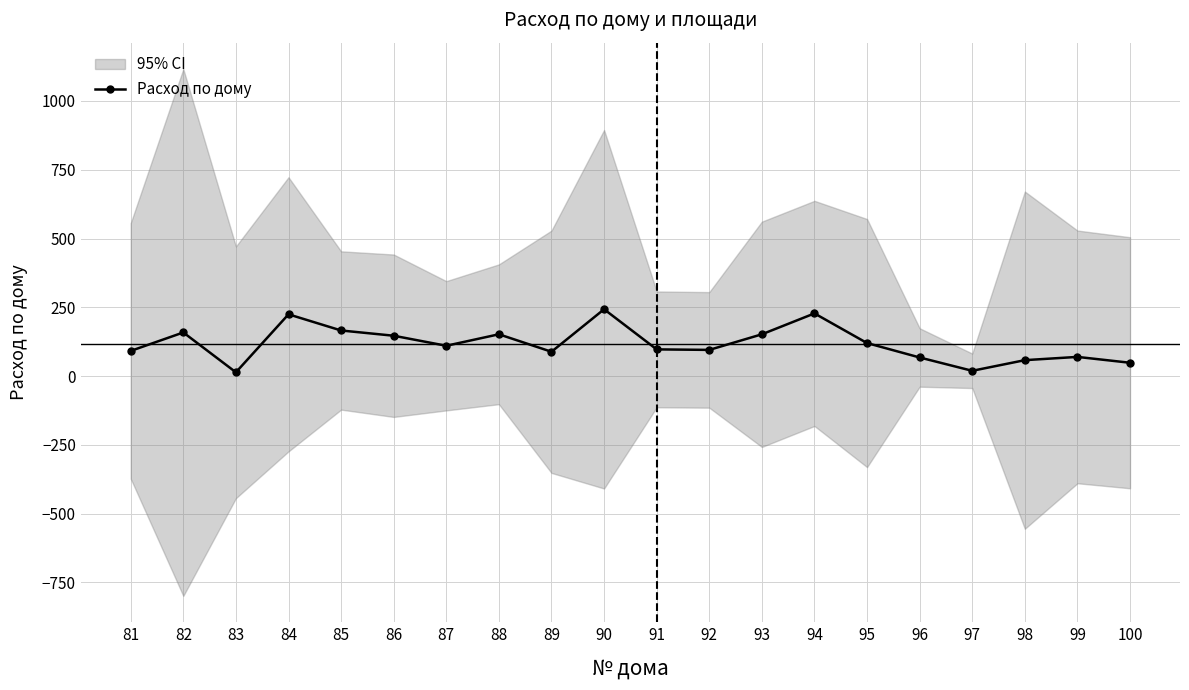

What is the change in value from 81 to 95?

+28.5